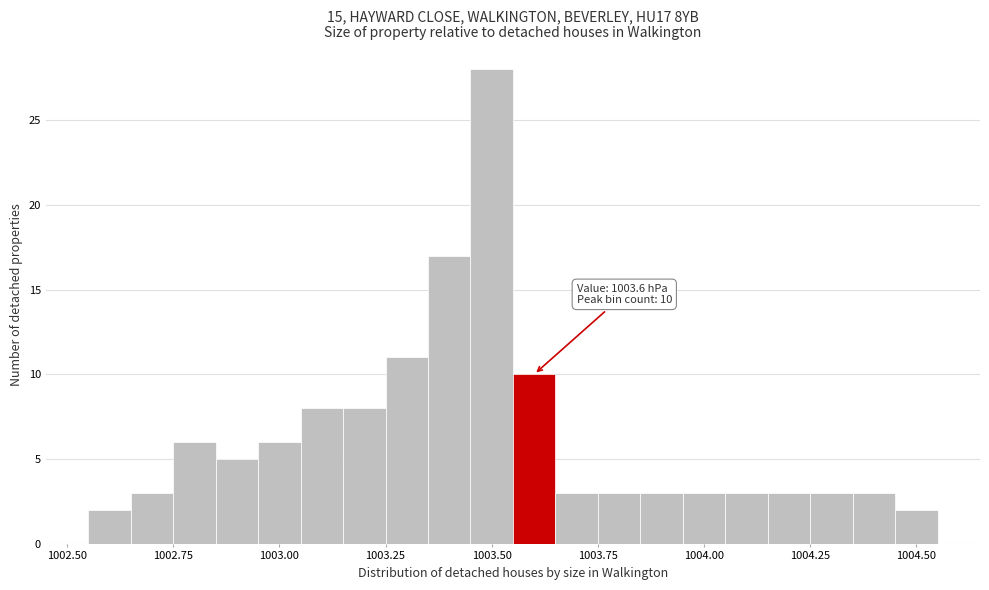

Read against the x-axis, roughly where is the centre of the tallest bar?

1003.50